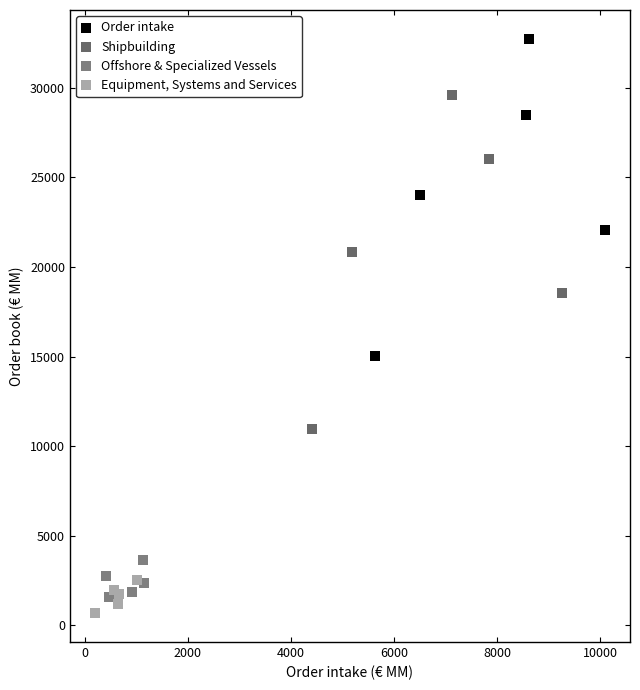

Which series contains the highest Y value?

Order intake